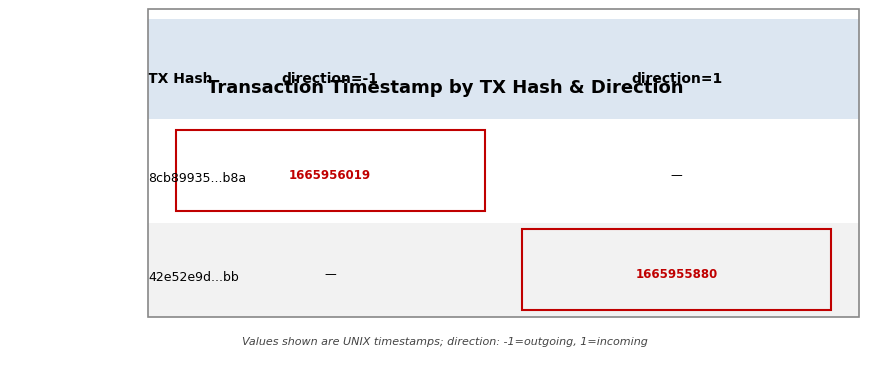

Which series has the largest total across all categories?

8cb89935725c6be10782cc22305ecc0b5033b8a